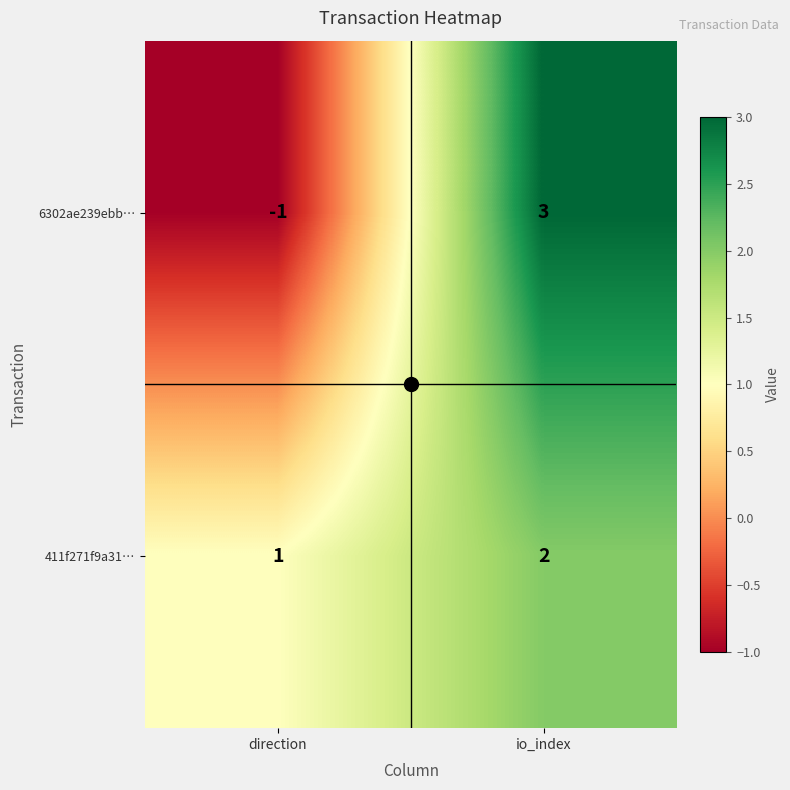

Which series has the largest total across all categories?

411f271f9a31…